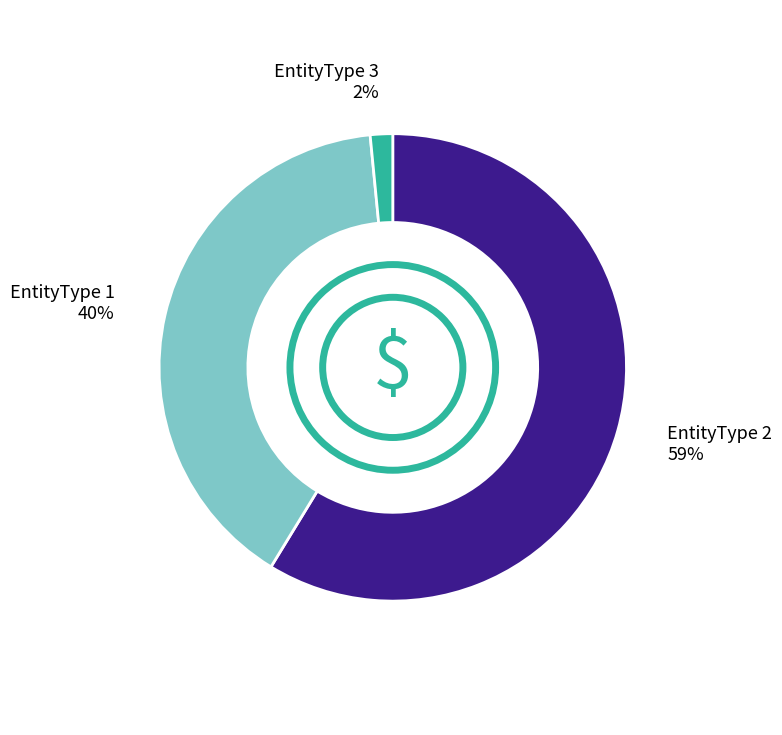

How many slices are in this pie chart?

3